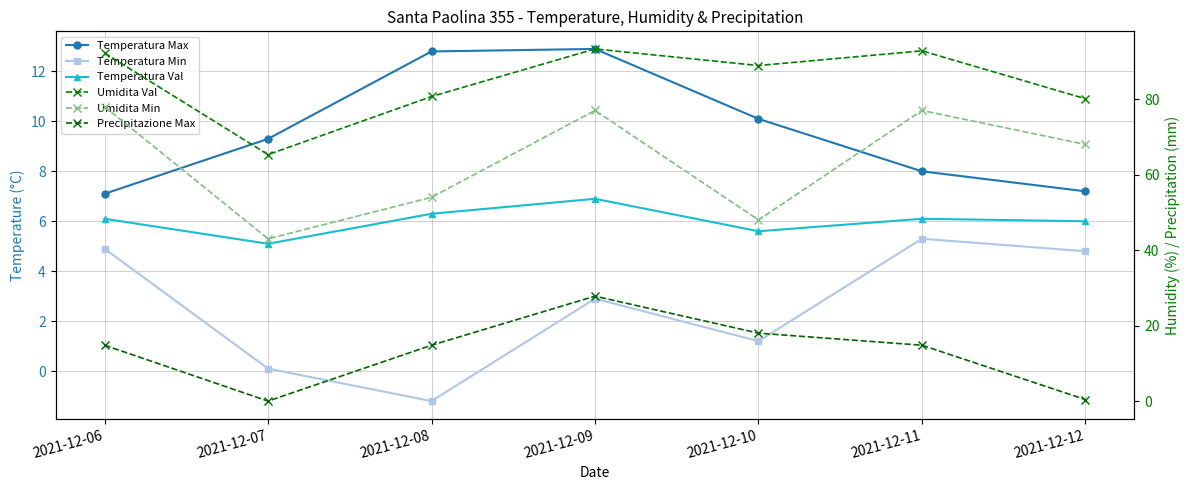

True or false: Precipitazione Max has a value of 14.8 at 2021-12-08.

True